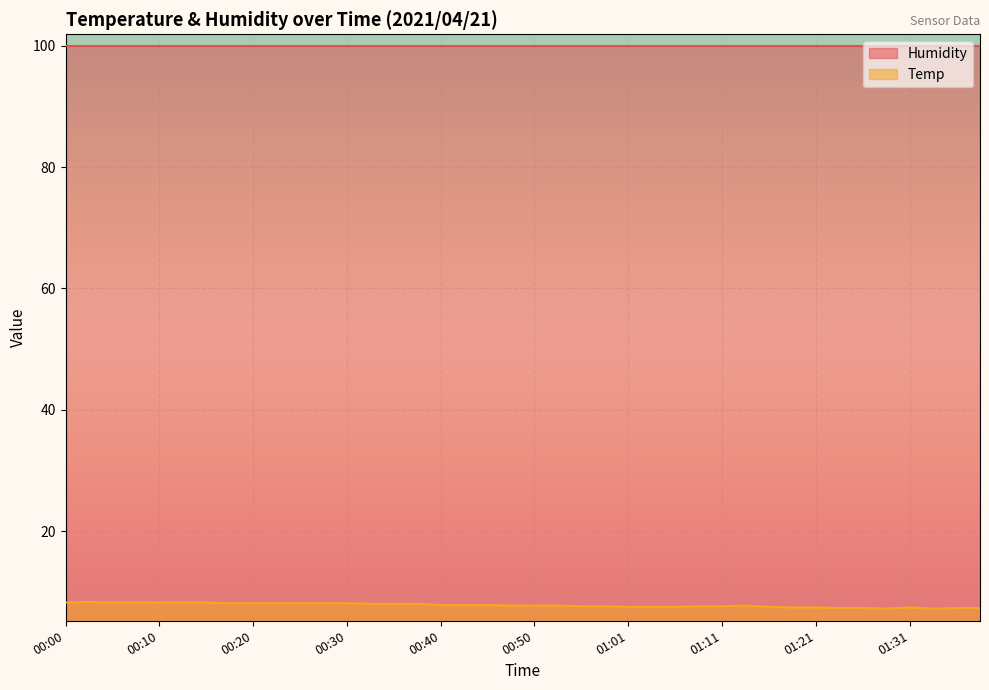

How many points are lower than both their immediate neighbors (excluding endpoints)?

2